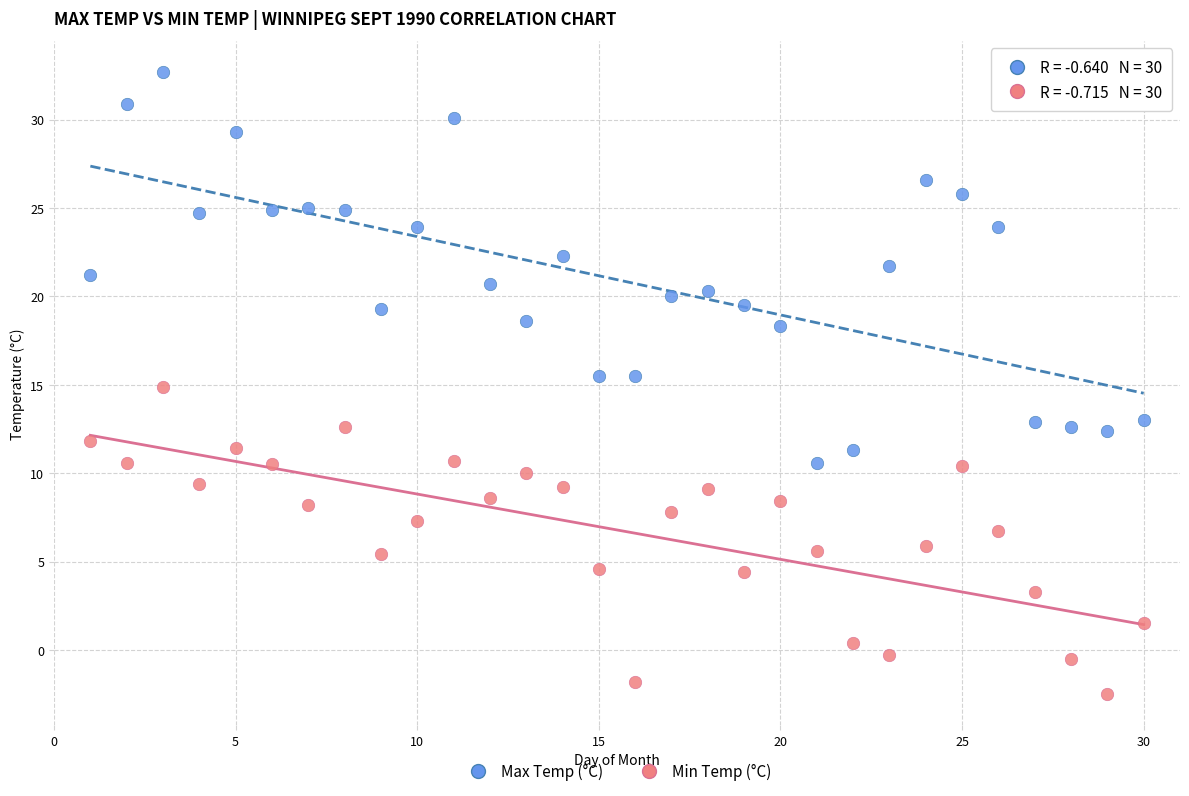

Which series reaches the minimum Y coordinate?

Min Temp (°C)